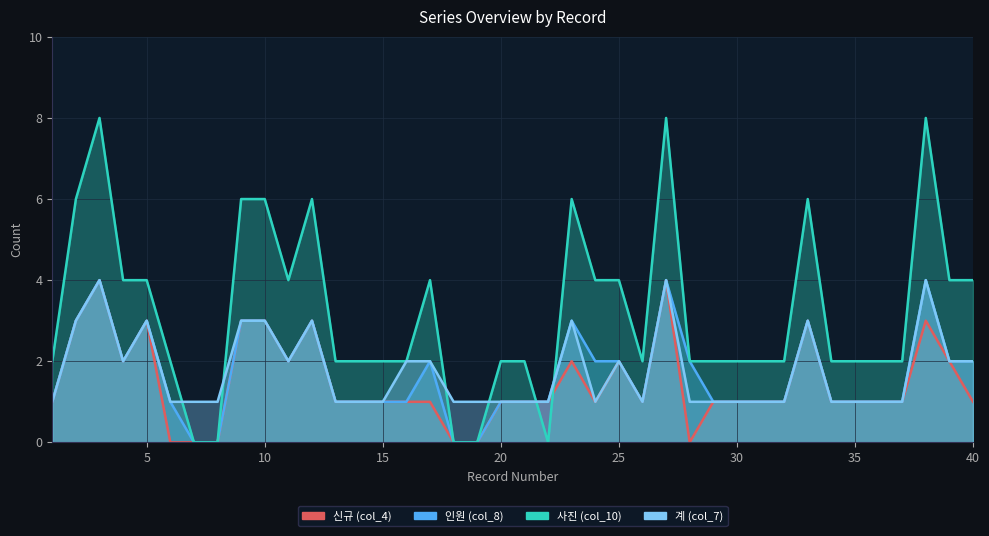

Which label corresponds to the smallest value in the chart?

7